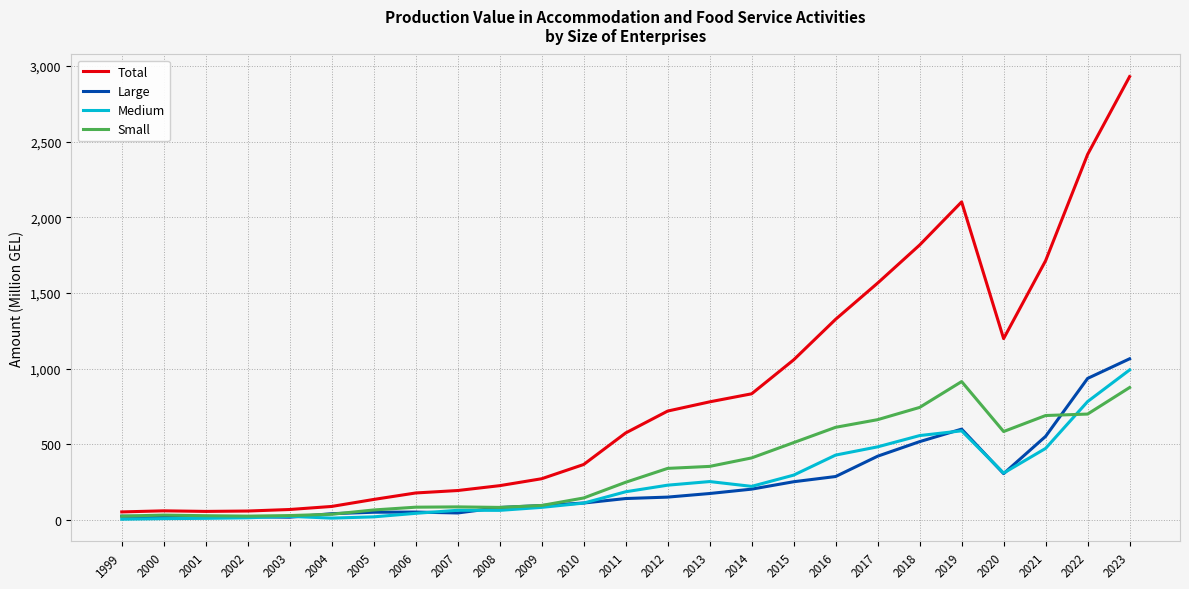

At which category does the chart reach its peak across all series?

2023